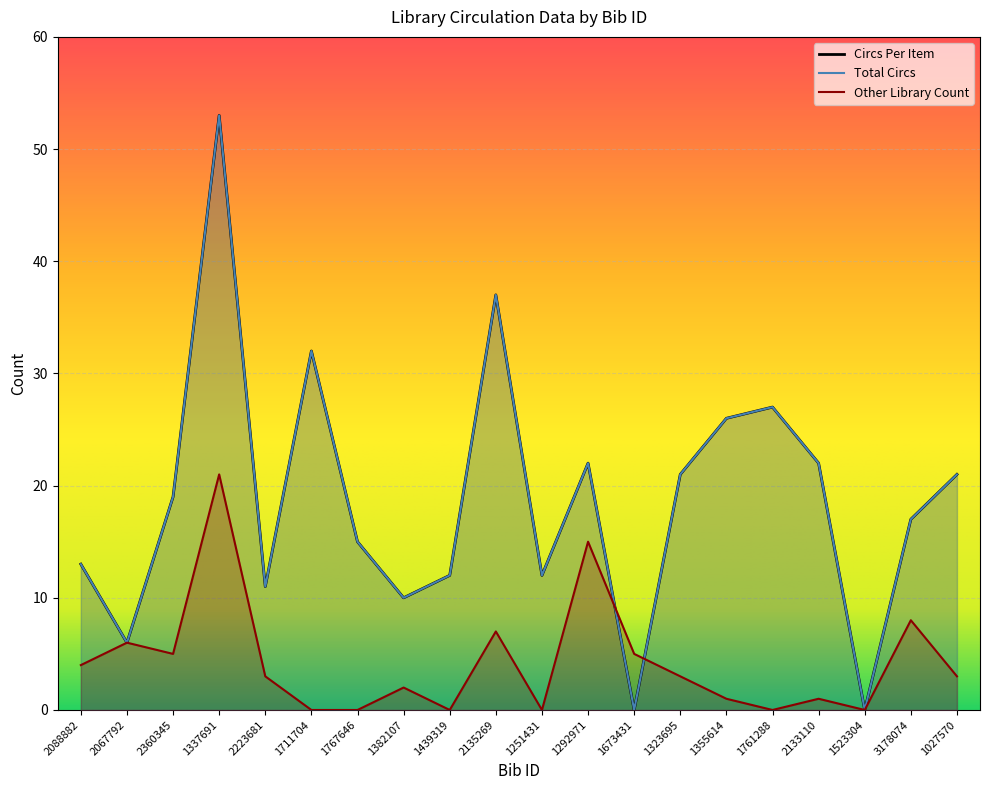

How many data points does each series have?

20